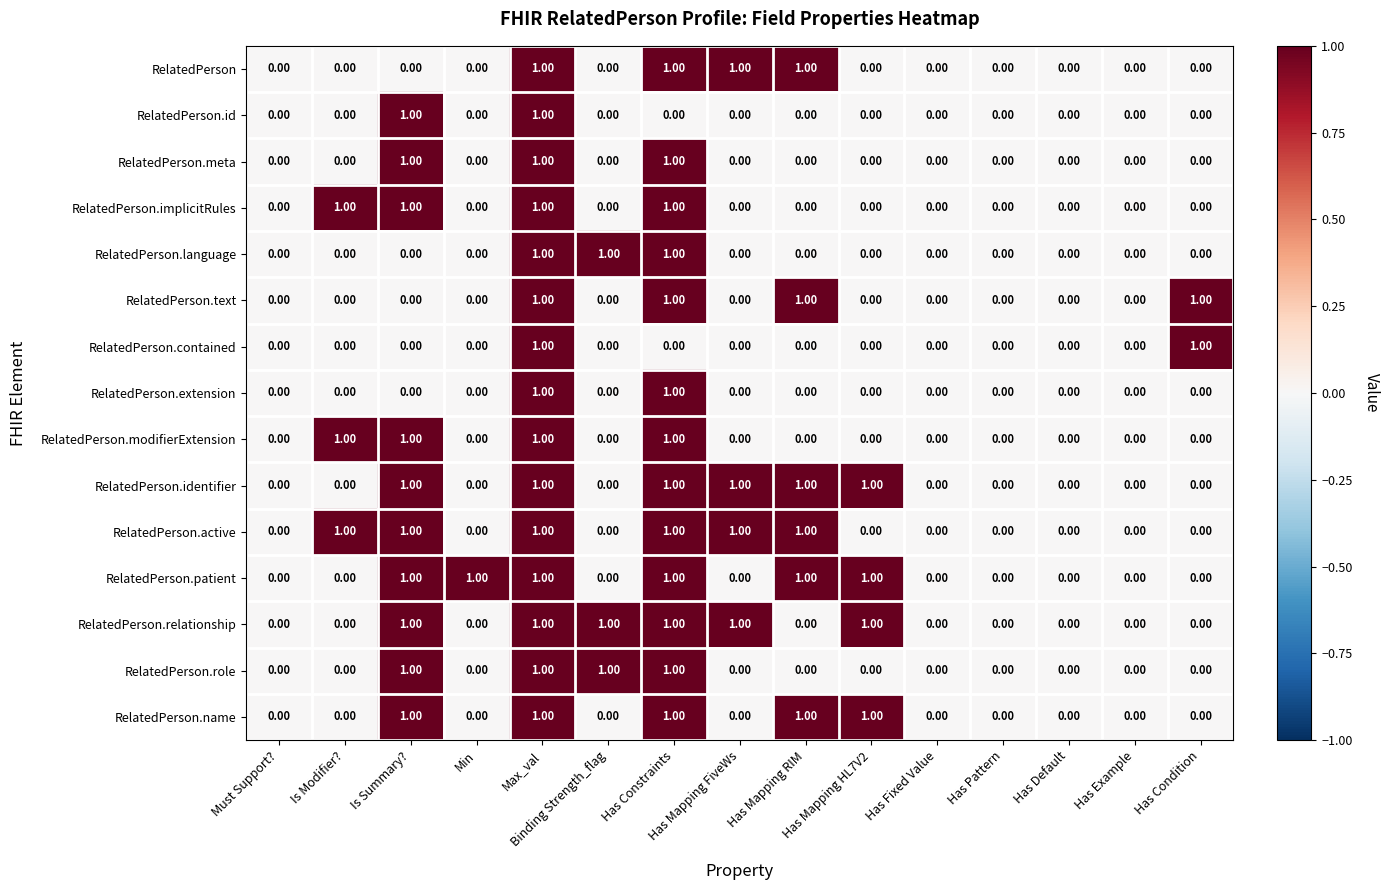

What is the sum of all RelatedPerson.identifier values?

6